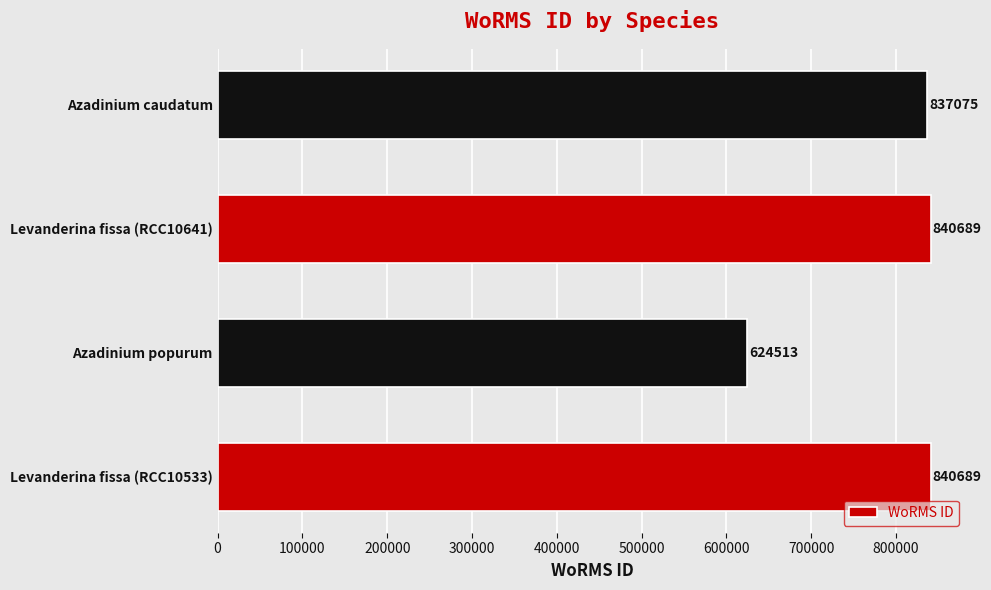

At which label is the value closest to 732601?

Azadinium caudatum